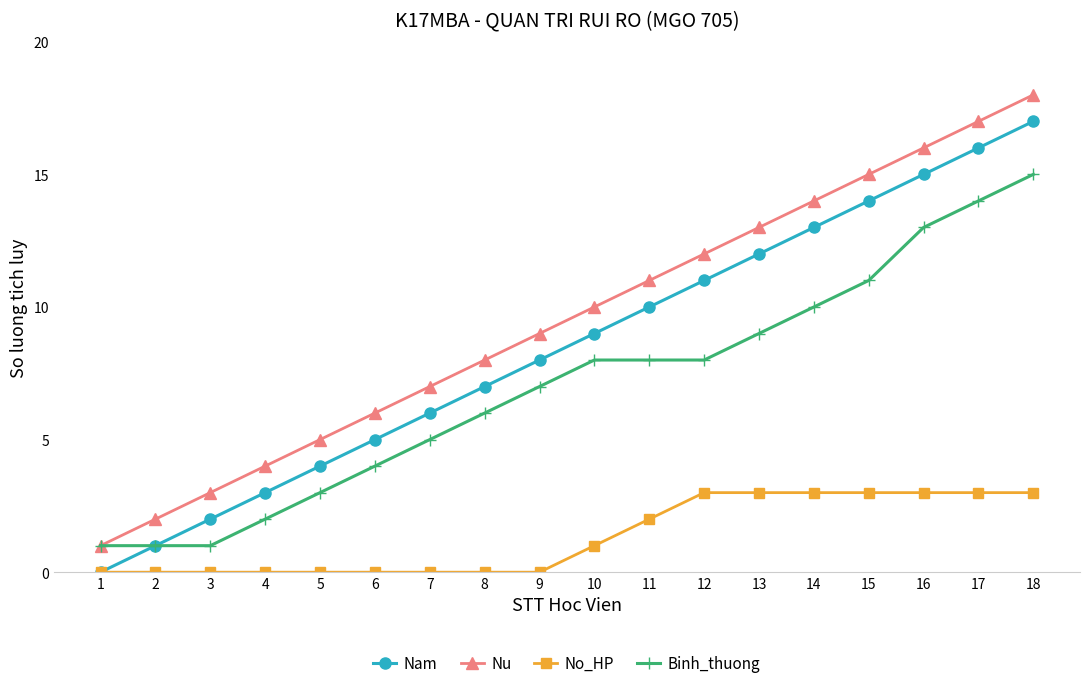

What is the value of the Nam point at the 5th from the left?

4